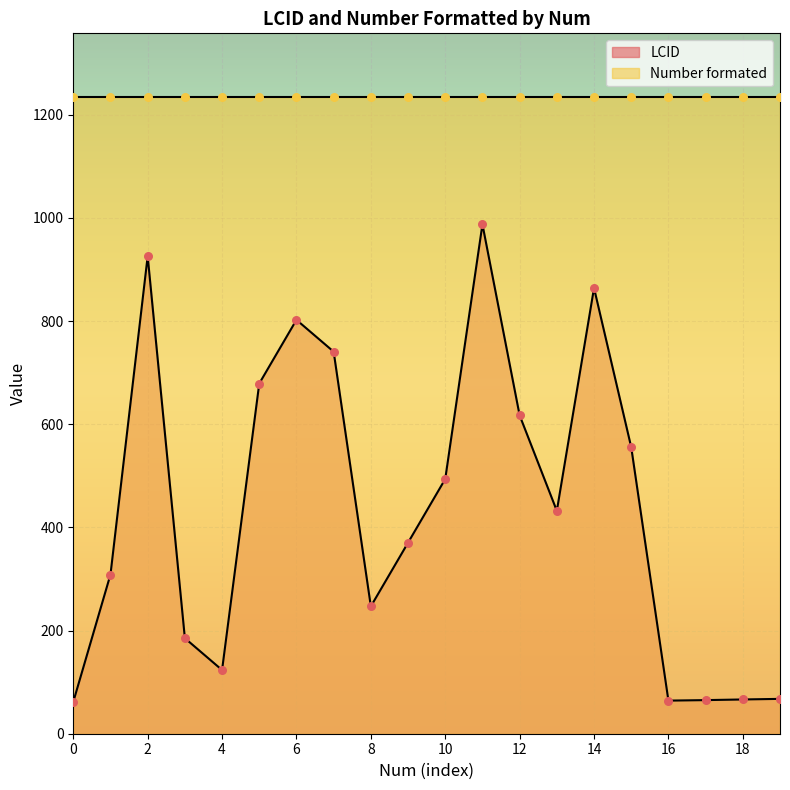

What is the highest value of the LCID series?

987.7